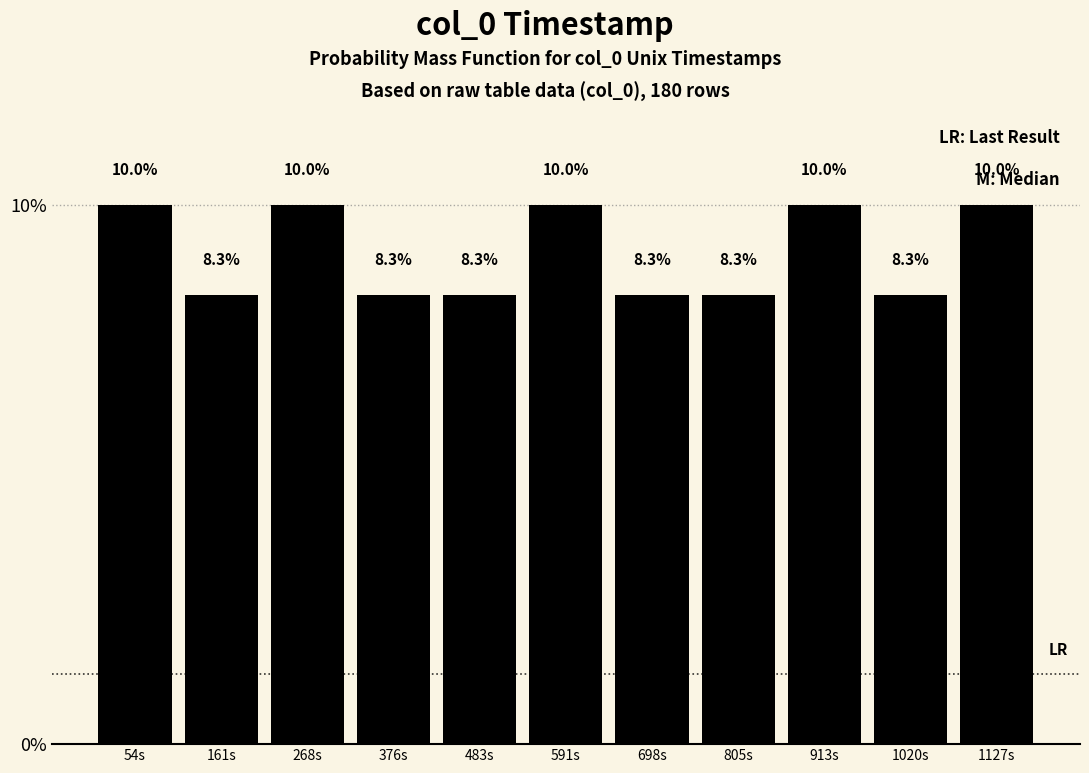

Reading left to right, transcribe all the data shown in this chart.

54s=10.0	161s=8.3	268s=10.0	376s=8.3	483s=8.3	591s=10.0	698s=8.3	805s=8.3	913s=10.0	1020s=8.3	1127s=10.0